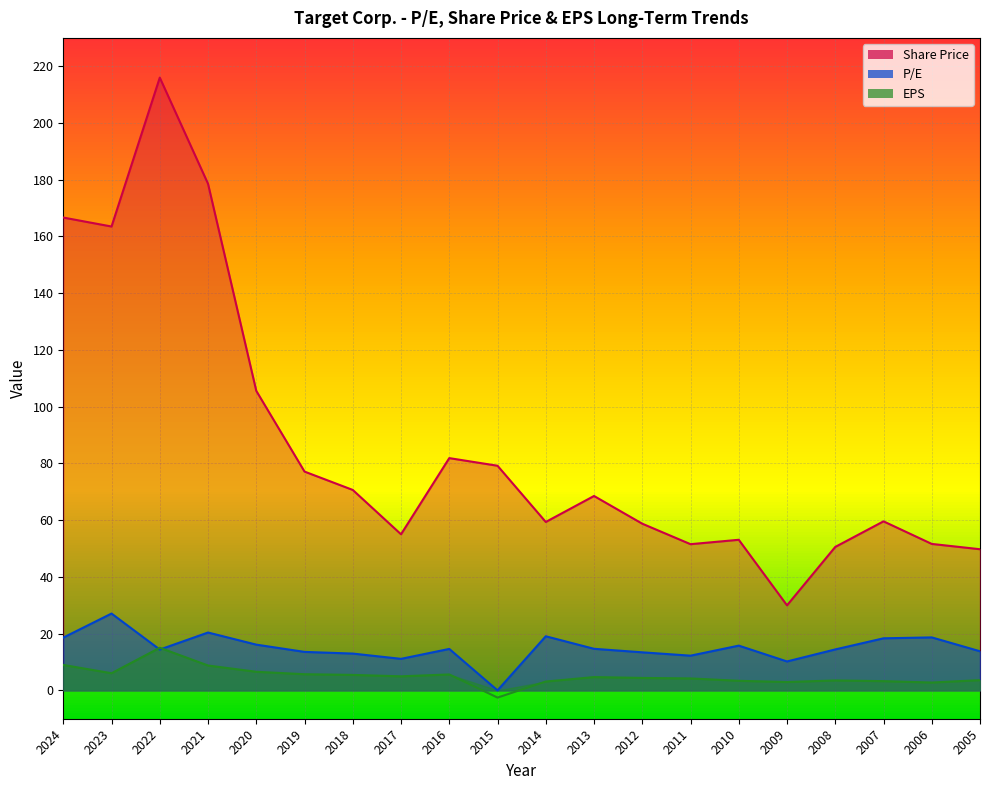

List the labels in order of Share Price value, smallest first.

2009, 2005, 2008, 2011, 2006, 2010, 2017, 2012, 2014, 2007, 2013, 2018, 2019, 2015, 2016, 2020, 2023, 2024, 2021, 2022